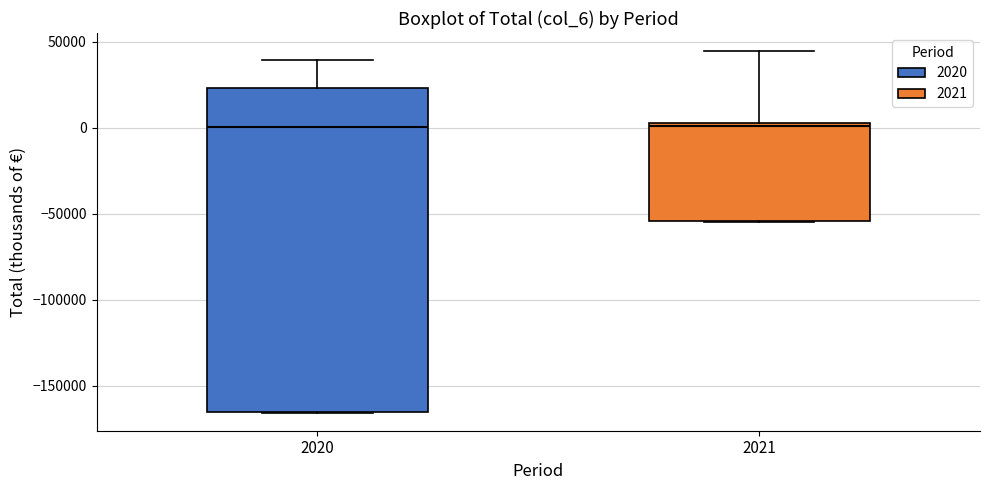

Which box is the tallest, from its lower edge to its upper edge?

2020